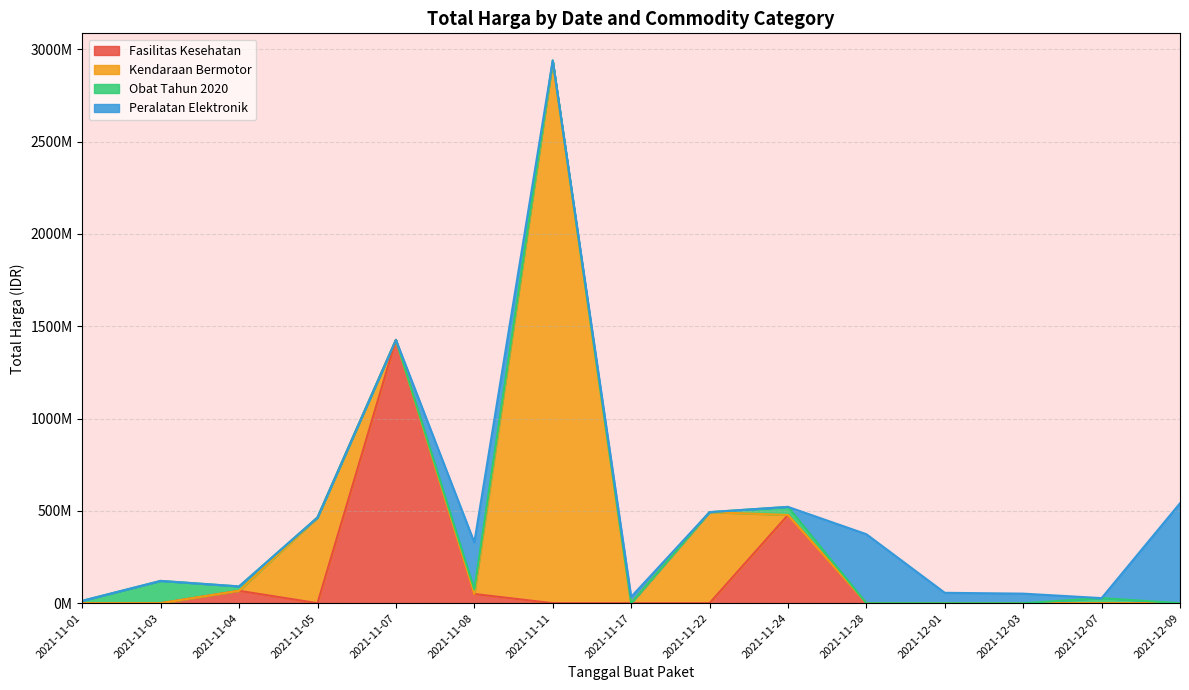

Does the chart have visible grid lines?

Yes